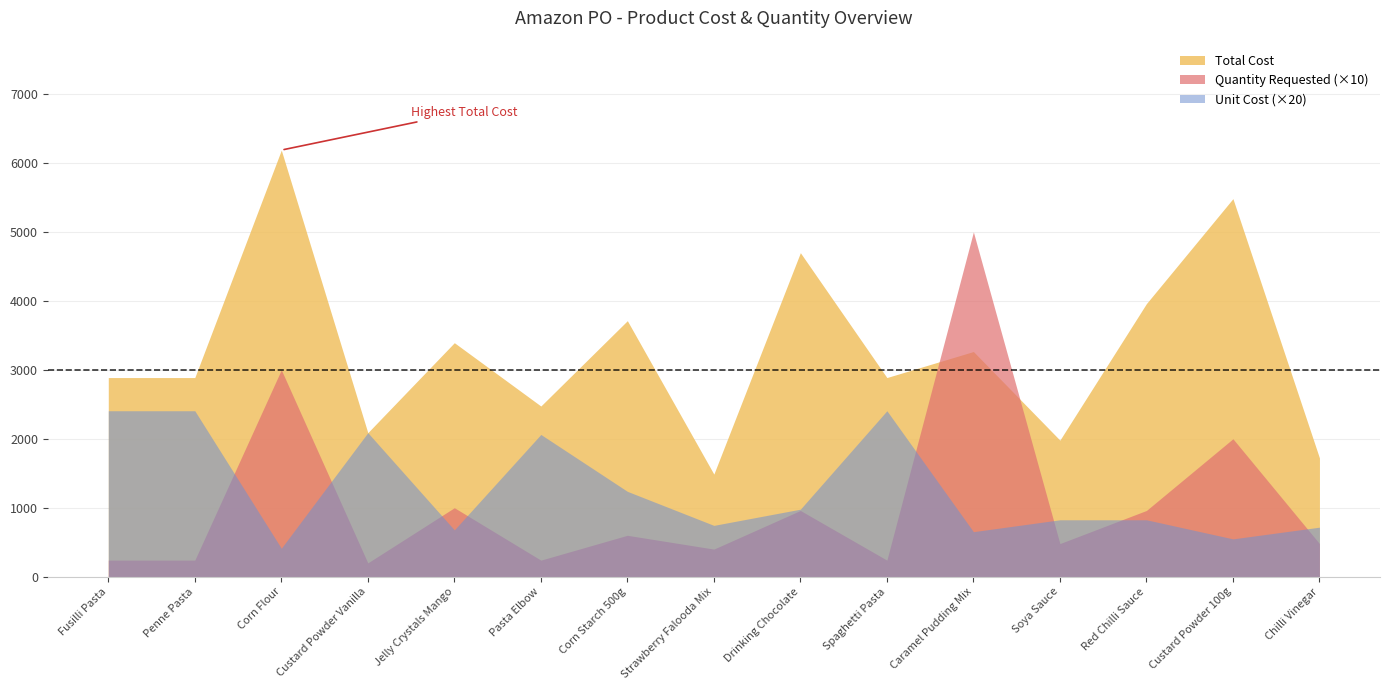

What is the difference between the second highest and second lowest values in the Total Cost series?

3759.3